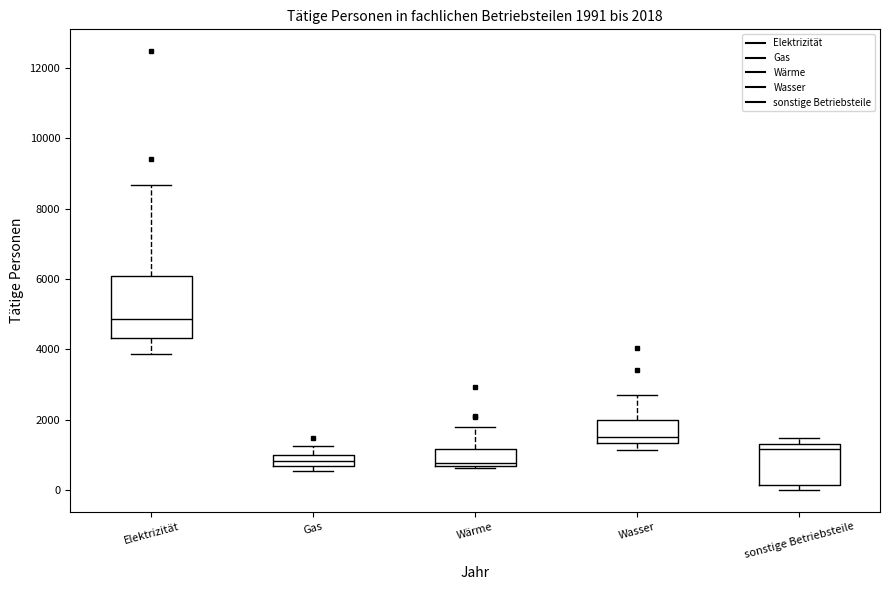

Which box is the tallest, from its lower edge to its upper edge?

Elektrizität